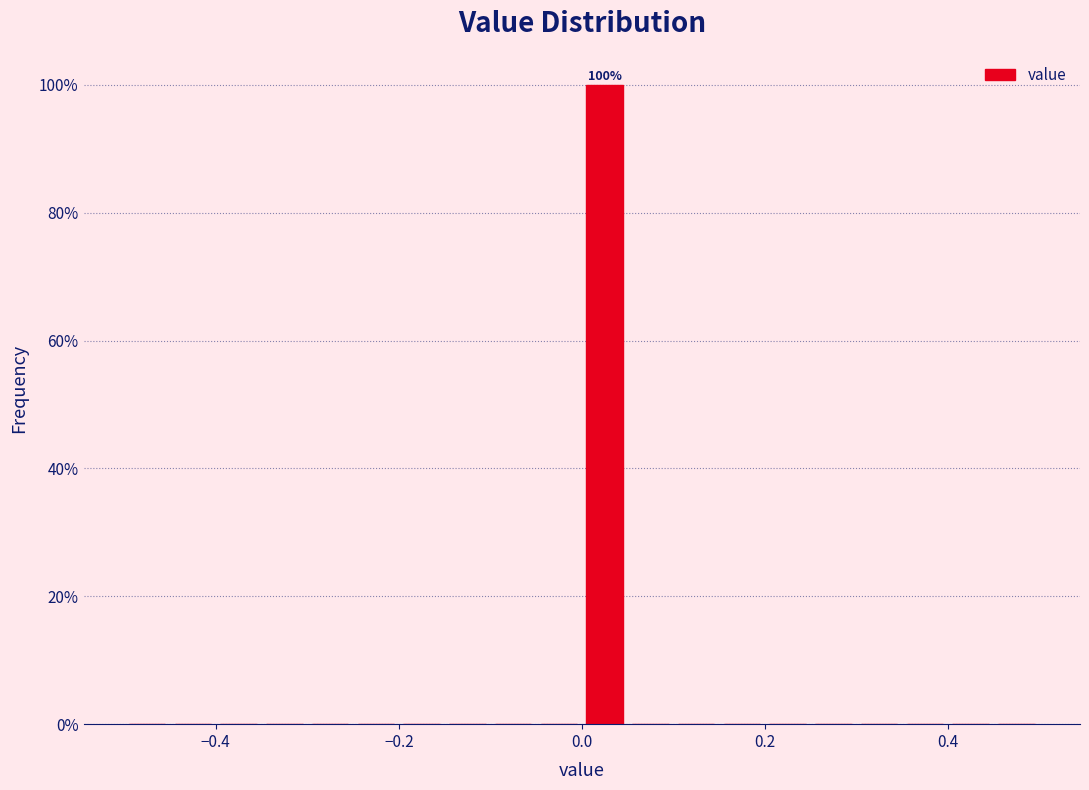

Read against the x-axis, roughly where is the centre of the tallest bar?

0.02